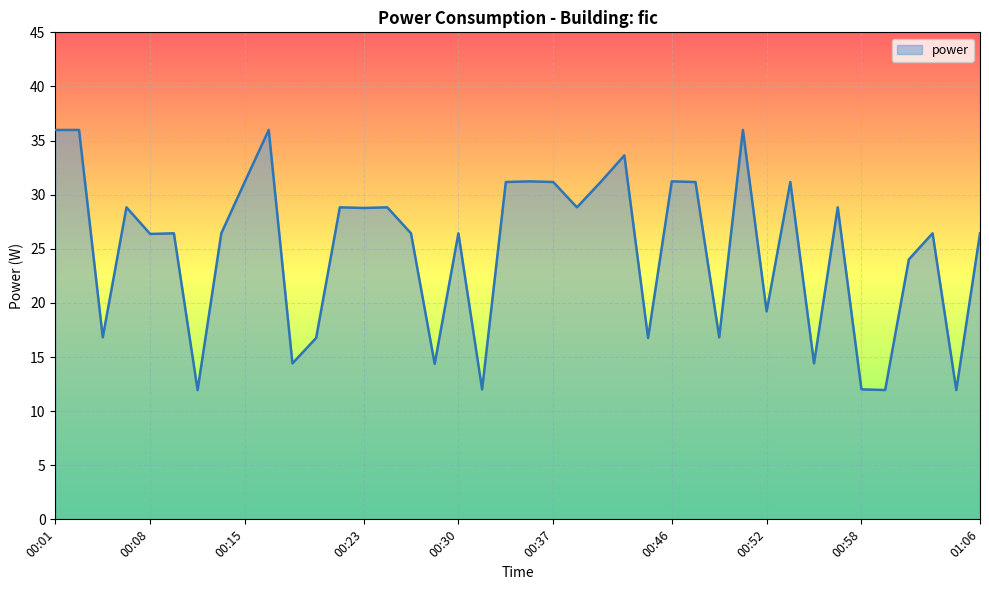

What is the maximum value shown in the chart?

36.0